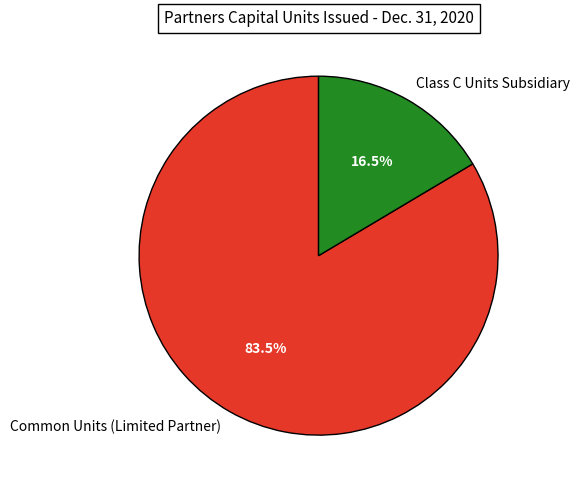

Rank the categories by value from highest to lowest.

Common Units (Limited Partner), Class C Units Subsidiary